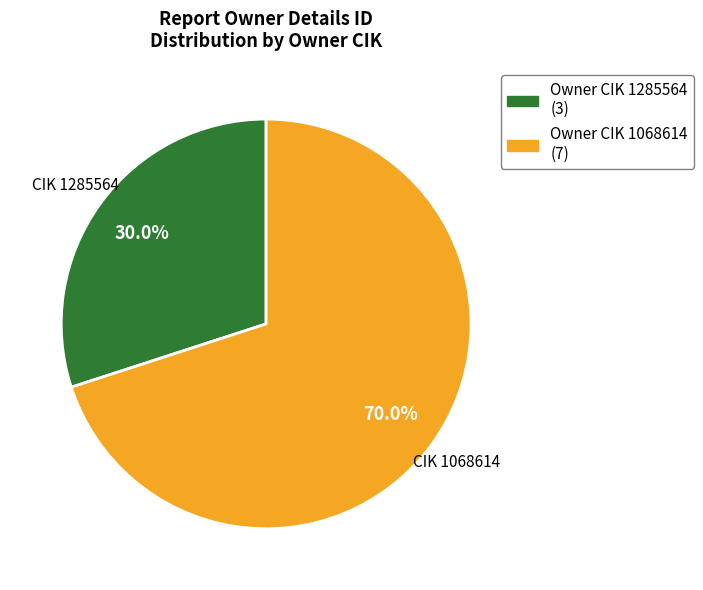

Is there a majority slice in this chart?

Yes